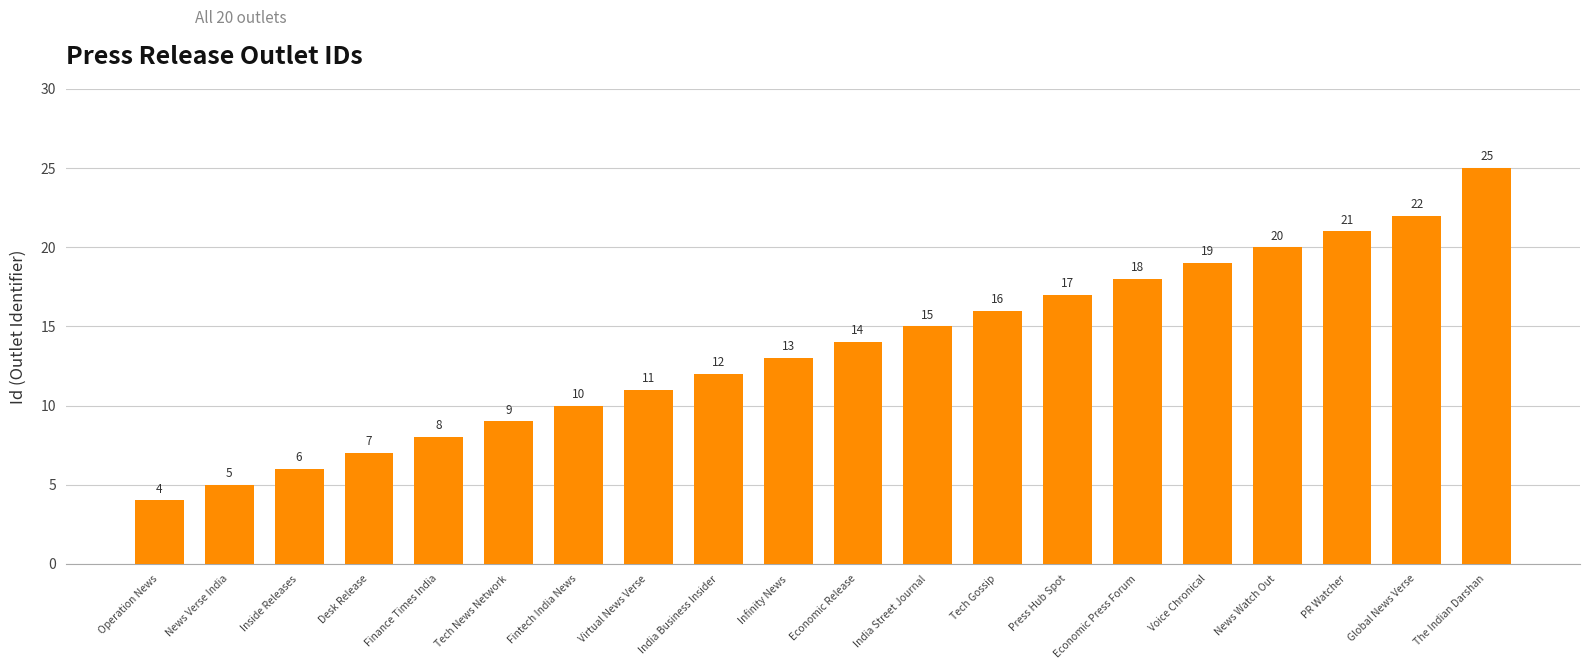

Which category has the highest value across all series?

The Indian Darshan